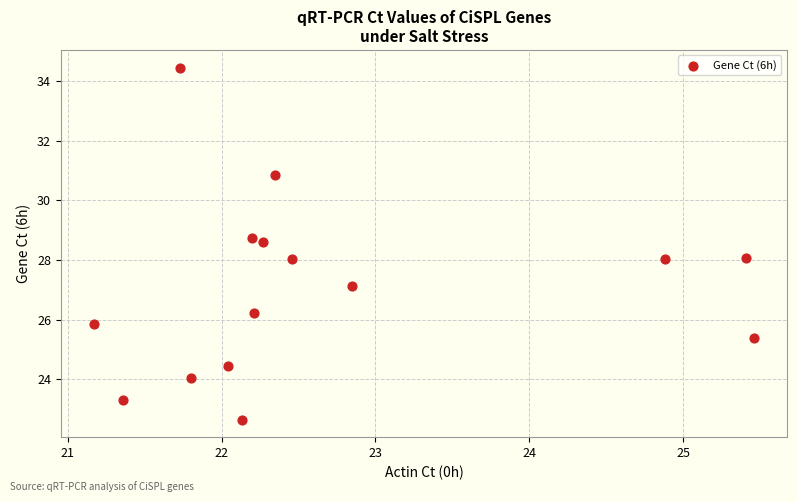

What is the range of X values (max minus min)?

4.3